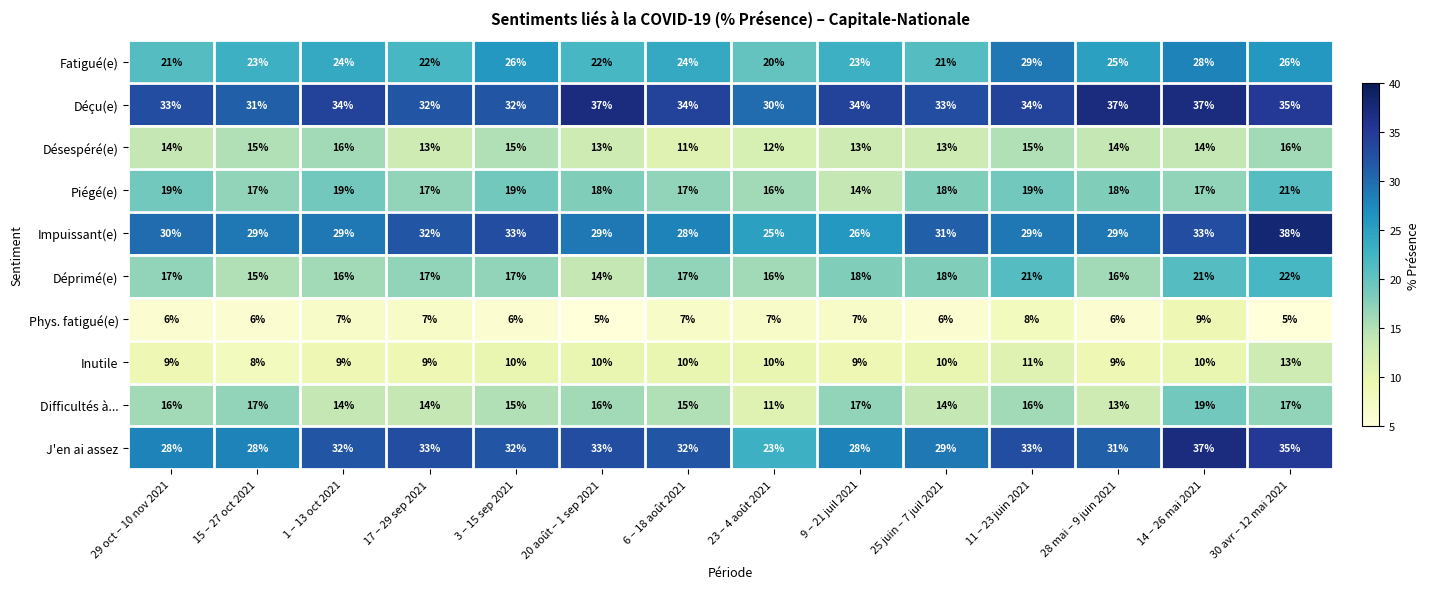

True or false: Déçu(e) has a value of 30 at 23 – 4 août 2021.

True